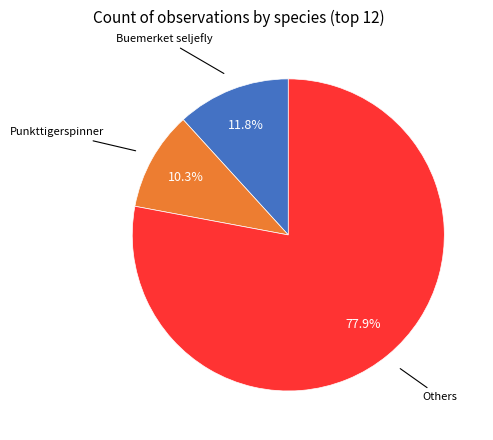

Rank the categories by value from highest to lowest.

Others, Buemerket seljefly, Punkttigerspinner